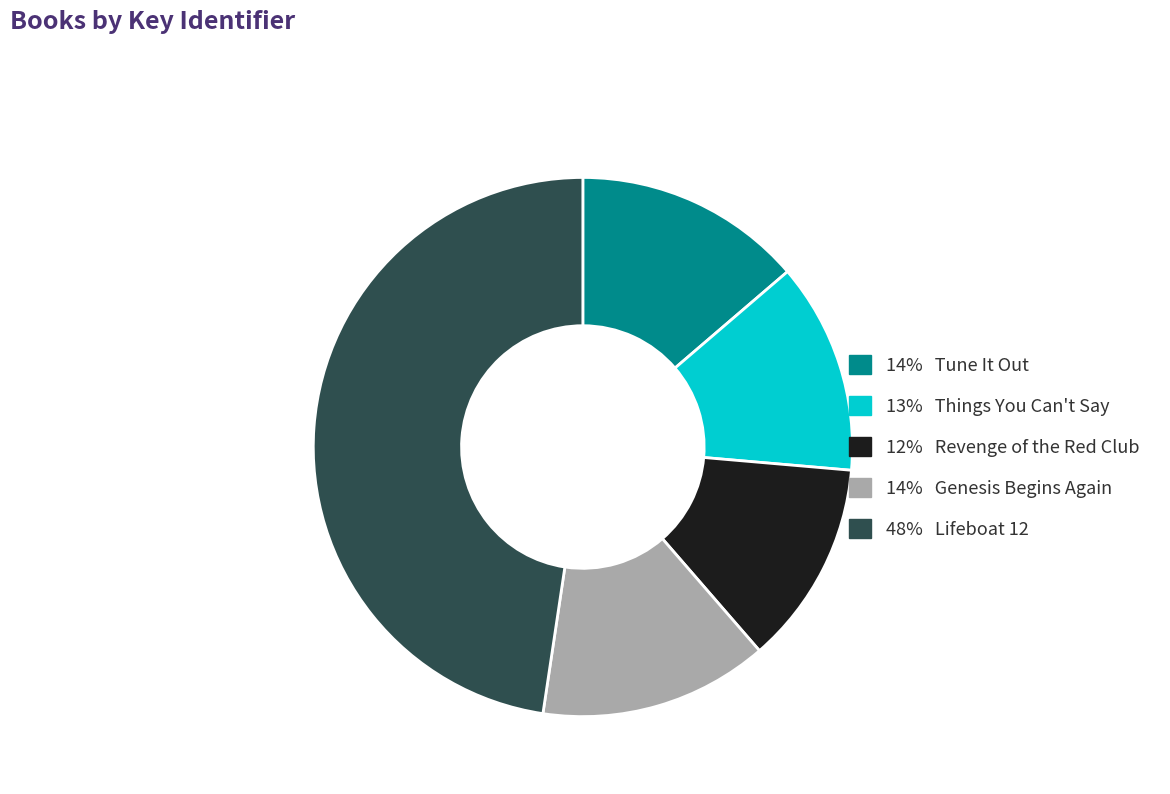

How many segments does this pie chart have?

5